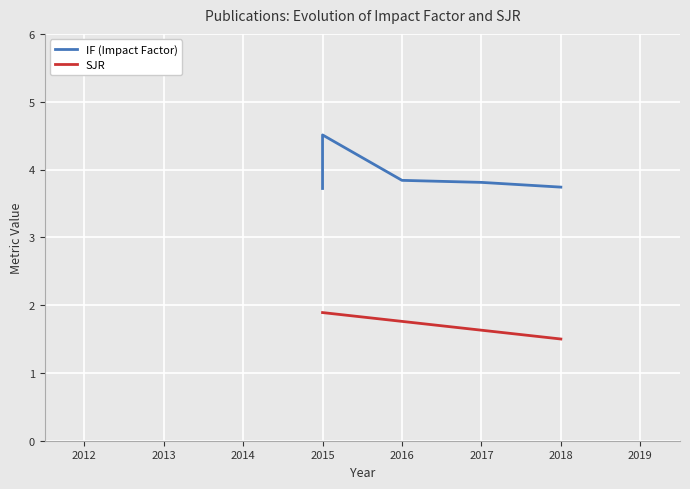

Read the value at 2015.

3.7